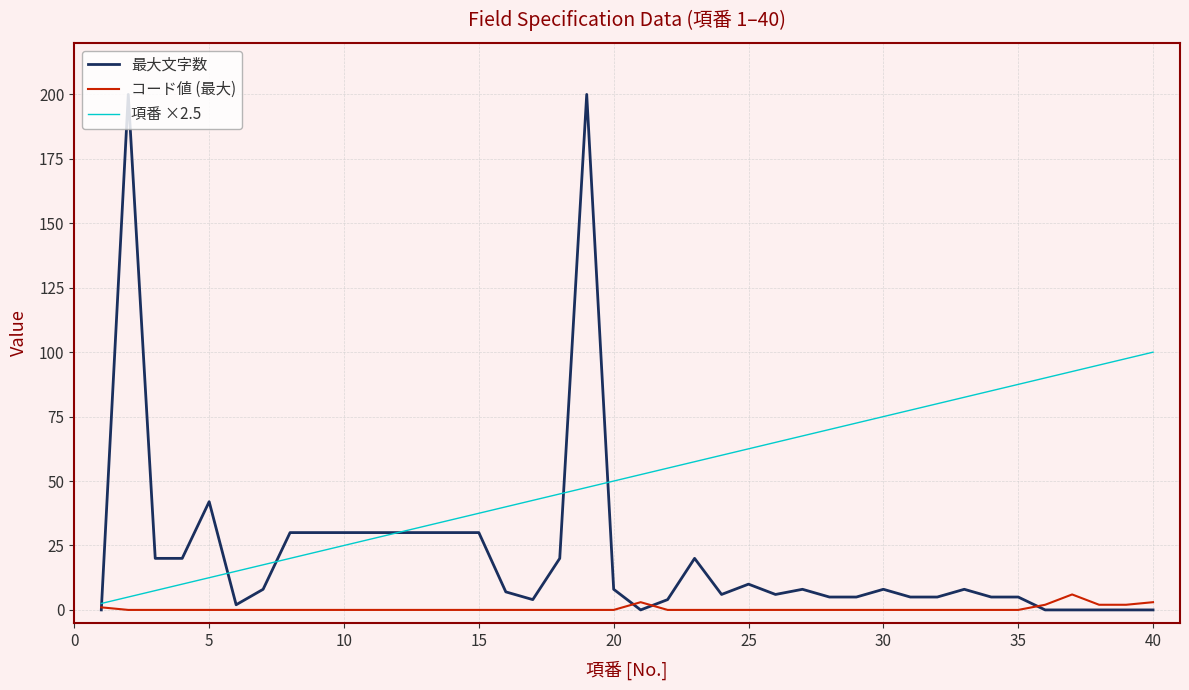

Rank the series by their average value, from highest to lowest.

項番 ×2.5, 最大文字数, コード値 (最大)